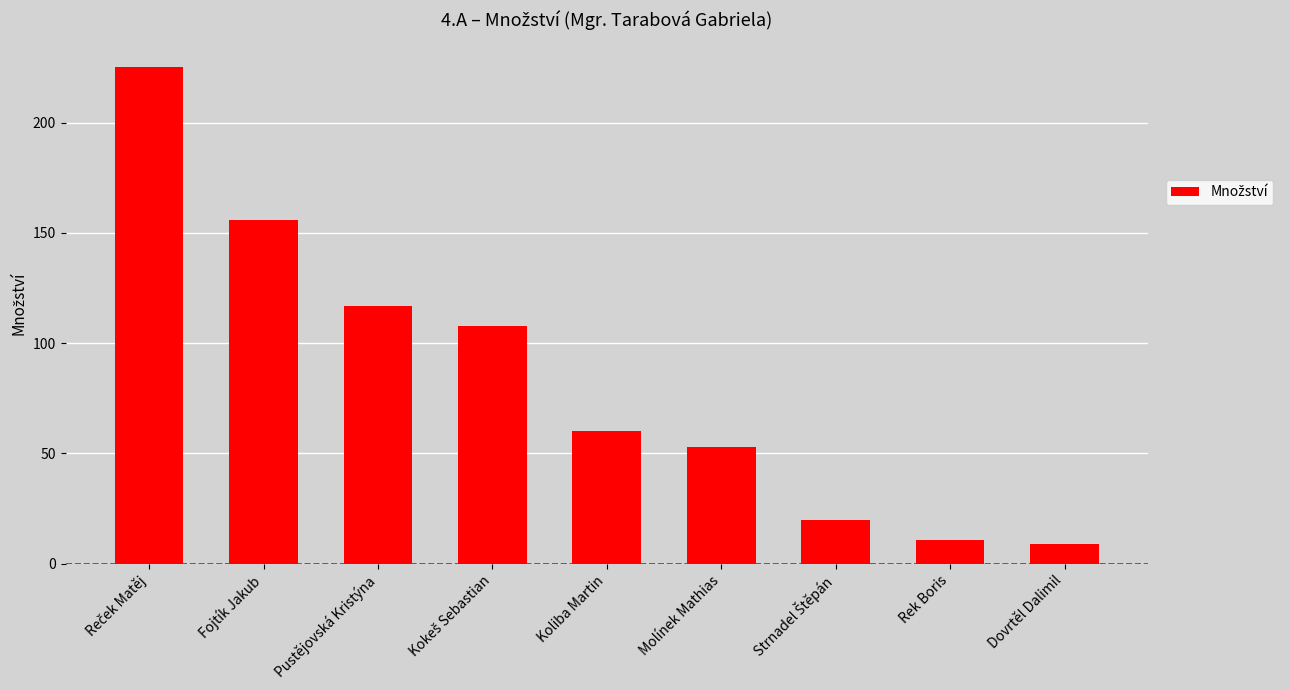

Is it true that the value at Fojtík Jakub is 207?

False